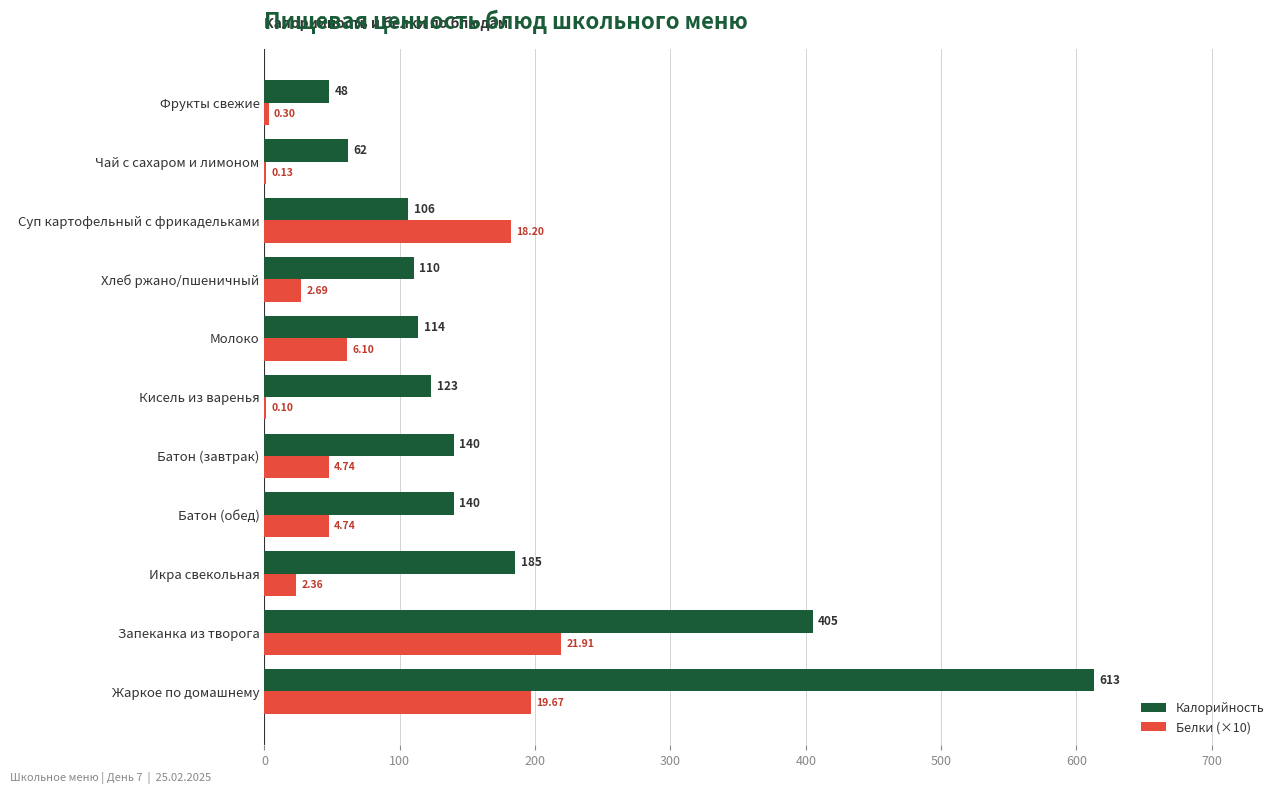

Count the number of data series in this chart.

2